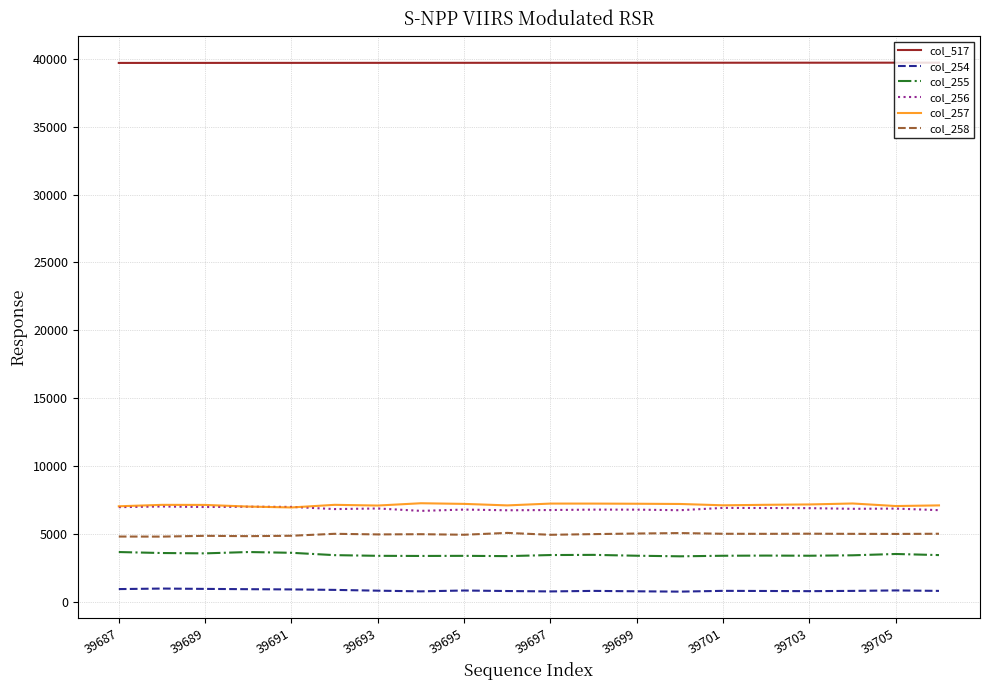

True or false: col_254 and col_517 intersect in this chart.

False